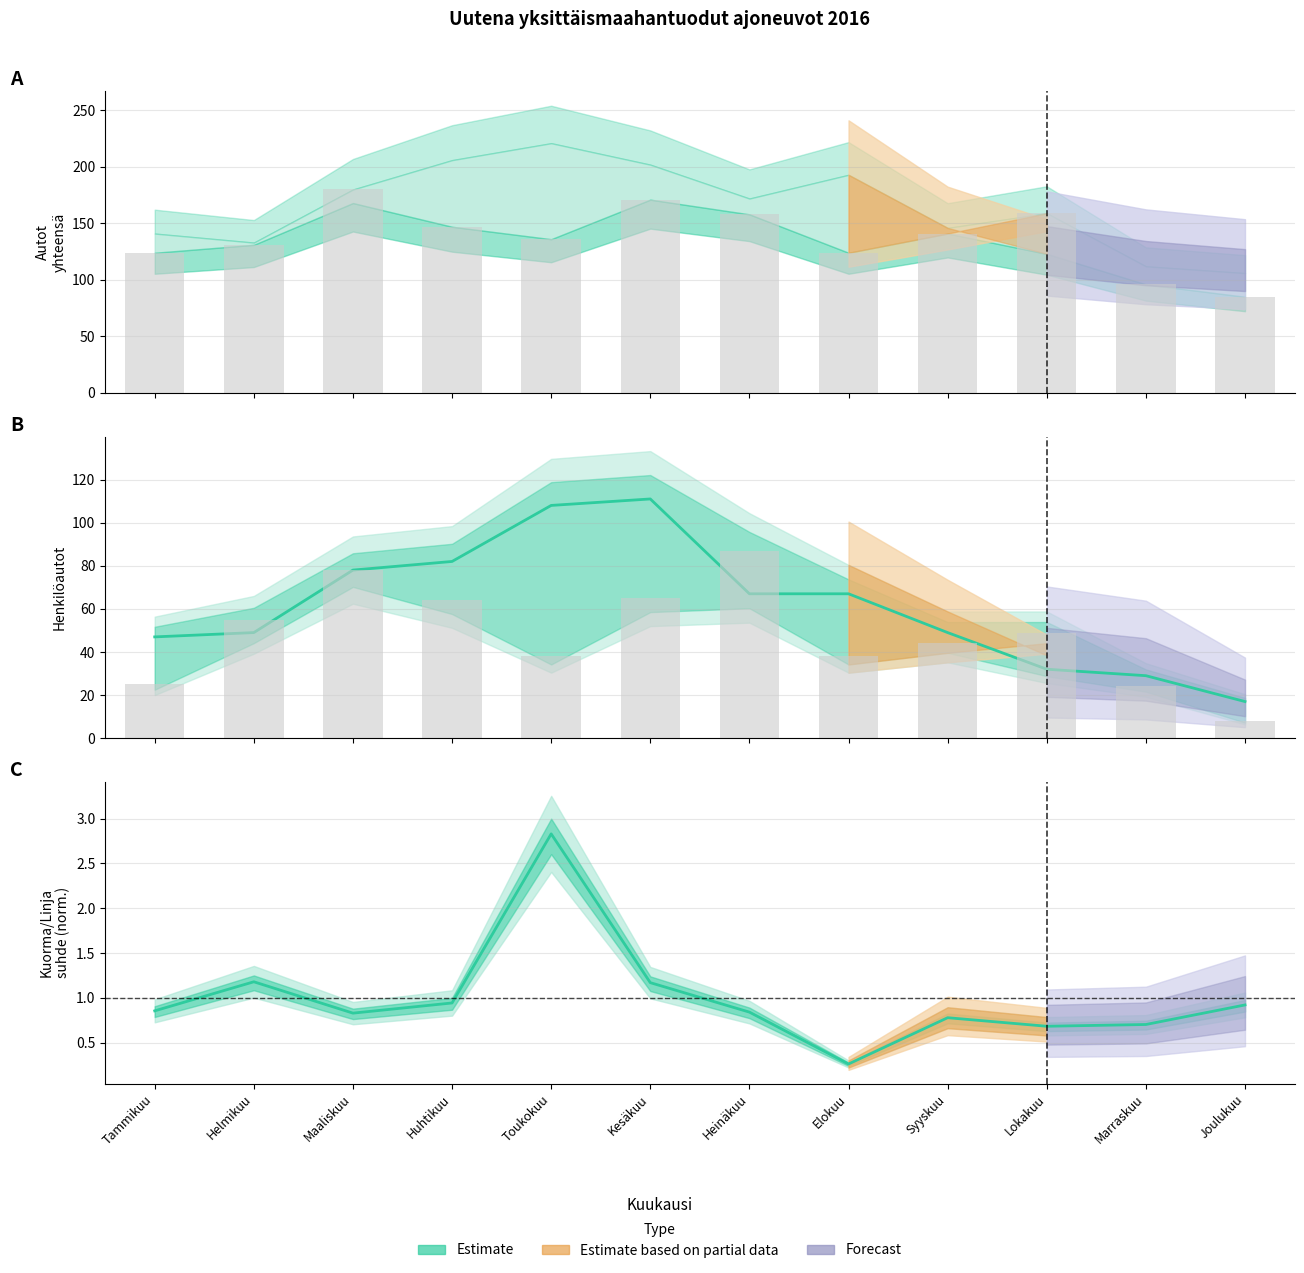

Reading right to left, transcribe all the data shown in this chart.

17	29	32	49	67	67	111	108	82	78	49	47